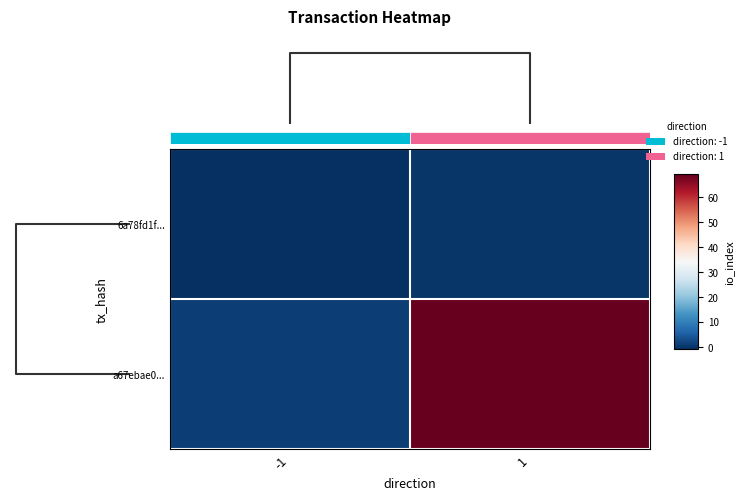

Reading left to right, list all the values displayed in this chart.

6a78fd1f...: -1=-1	1=0
a67ebae0...: -1=1	1=69